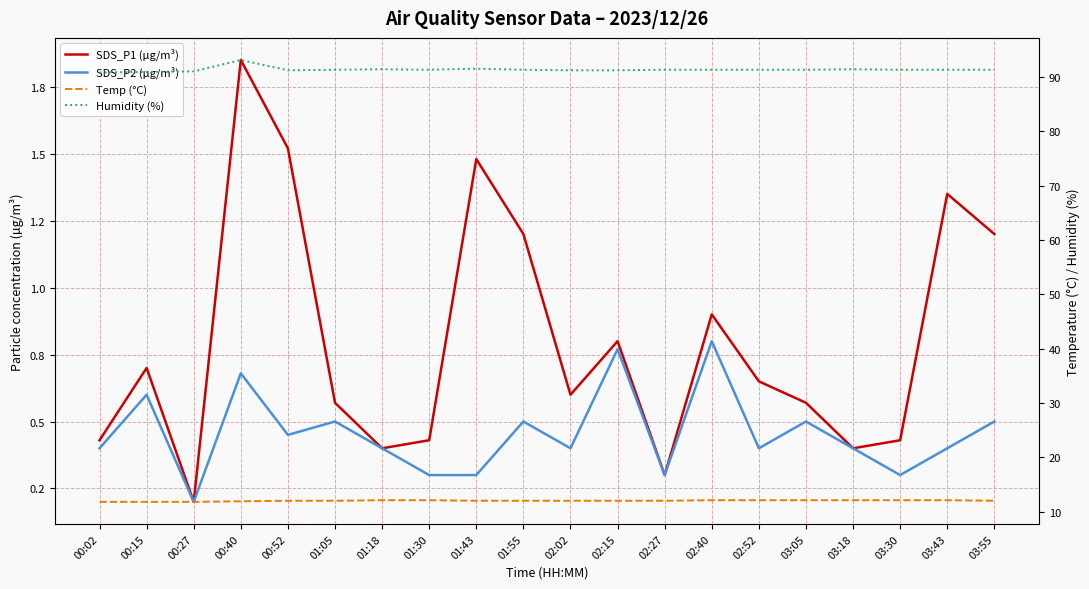

At which label does SDS_P1 (µg/m³) reach its minimum?

00:27